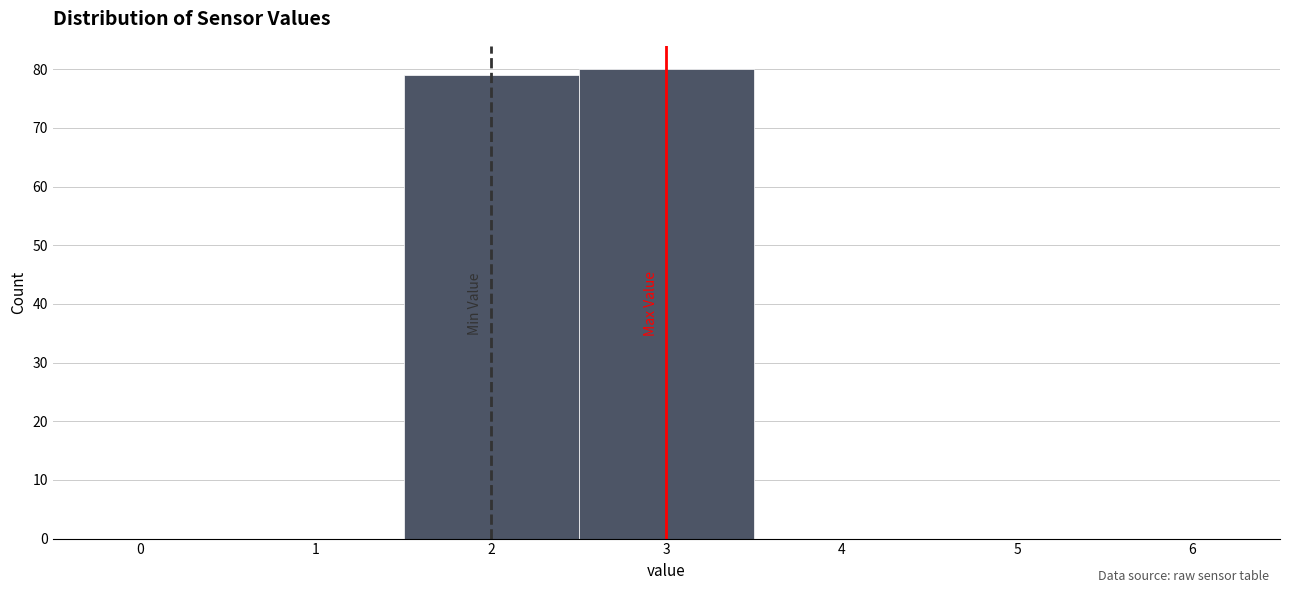

Reading left to right, transcribe this chart: for each bar, give the range it covers on the x-axis and its height. The values are not printed on the chart, so give them approximately, as read against the axis.

1.5 to 2.5: 79
2.5 to 3.5: 80